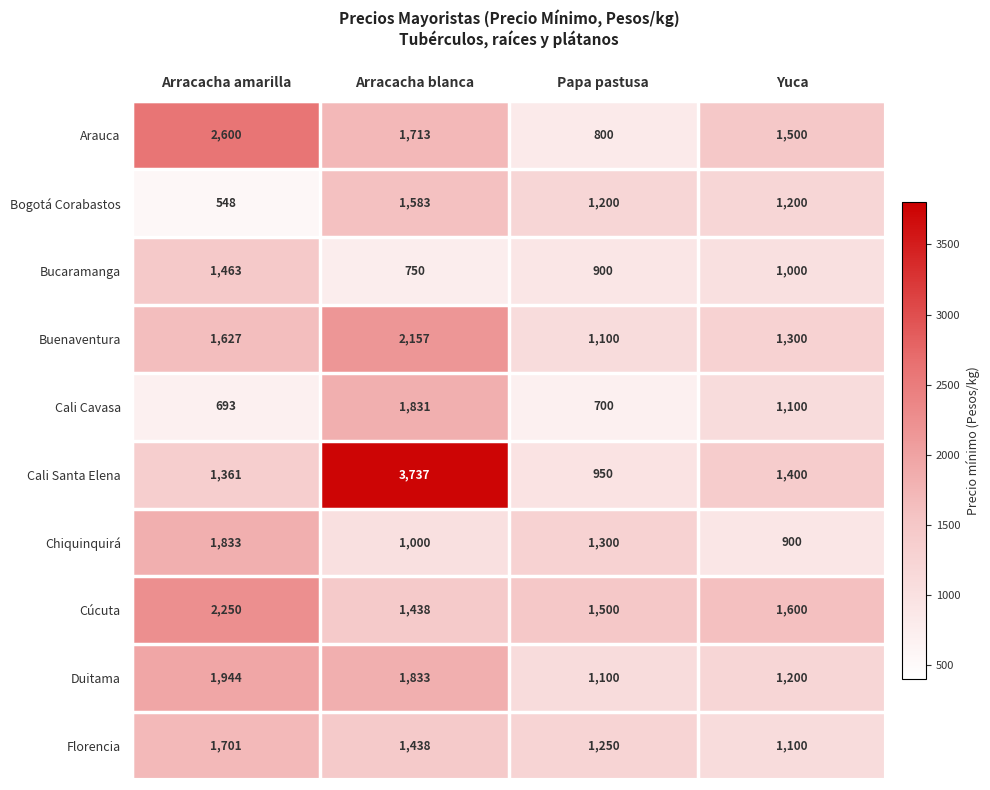

At which category does the chart reach its minimum across all series?

Arracacha amarilla